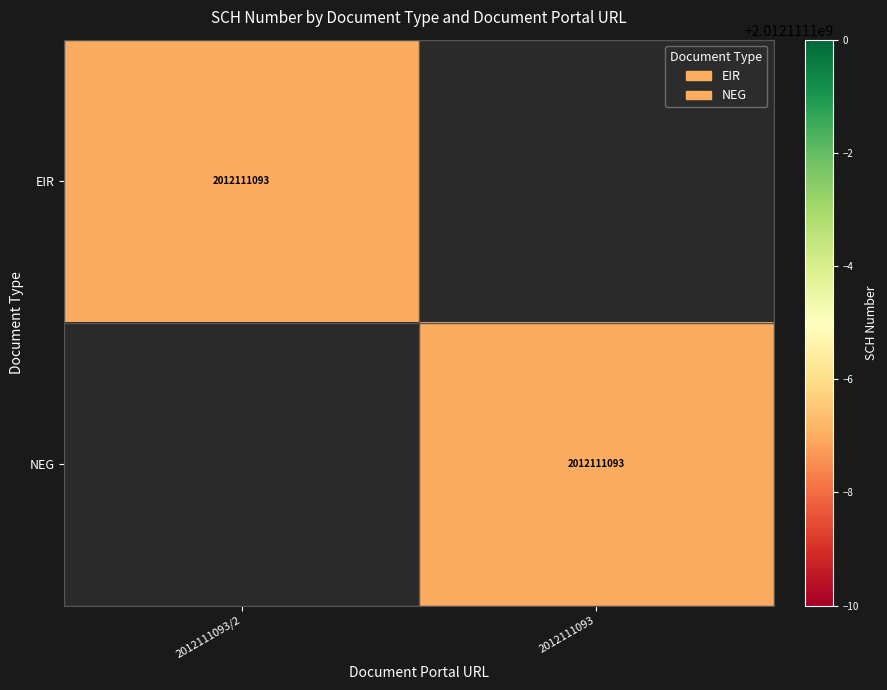

How many distinct data groups are displayed?

2